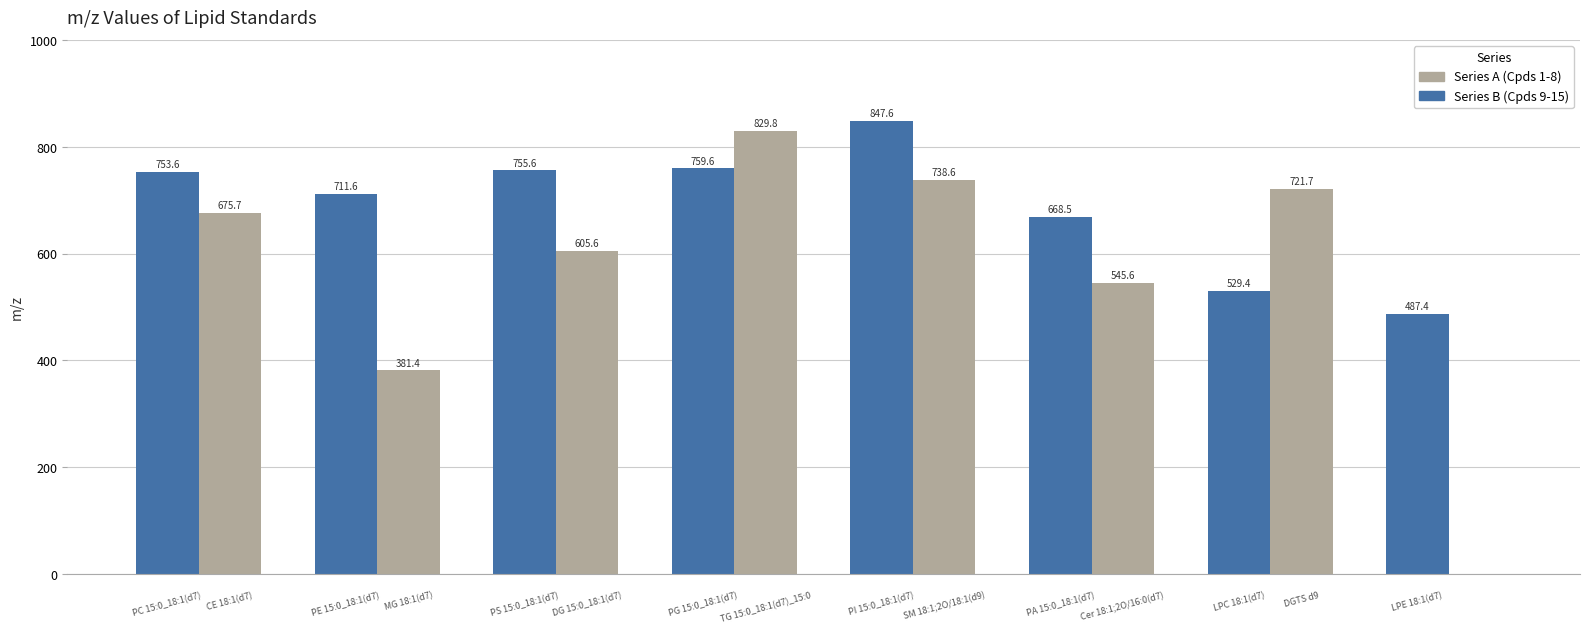

What is the greatest value displayed?

847.6